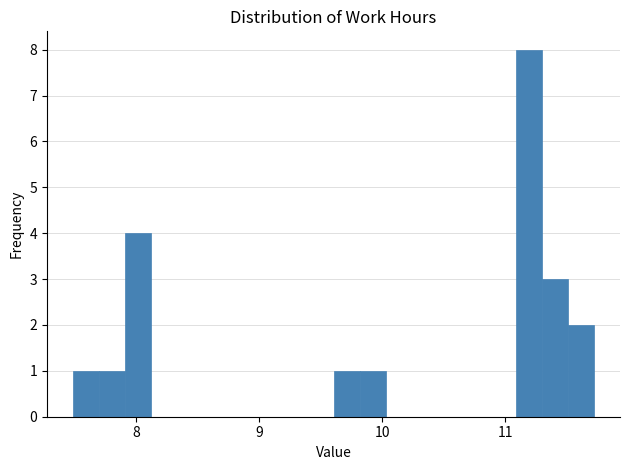

Read against the x-axis, roughly where is the centre of the tallest bar?

11.2